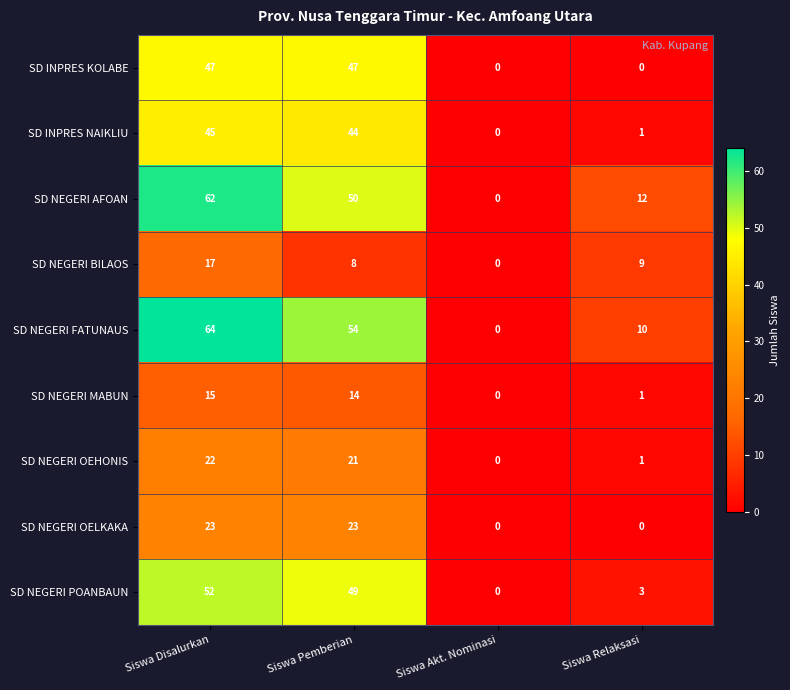

What is the sum of the SD NEGERI AFOAN values at Siswa Relaksasi and Siswa Disalurkan?

74